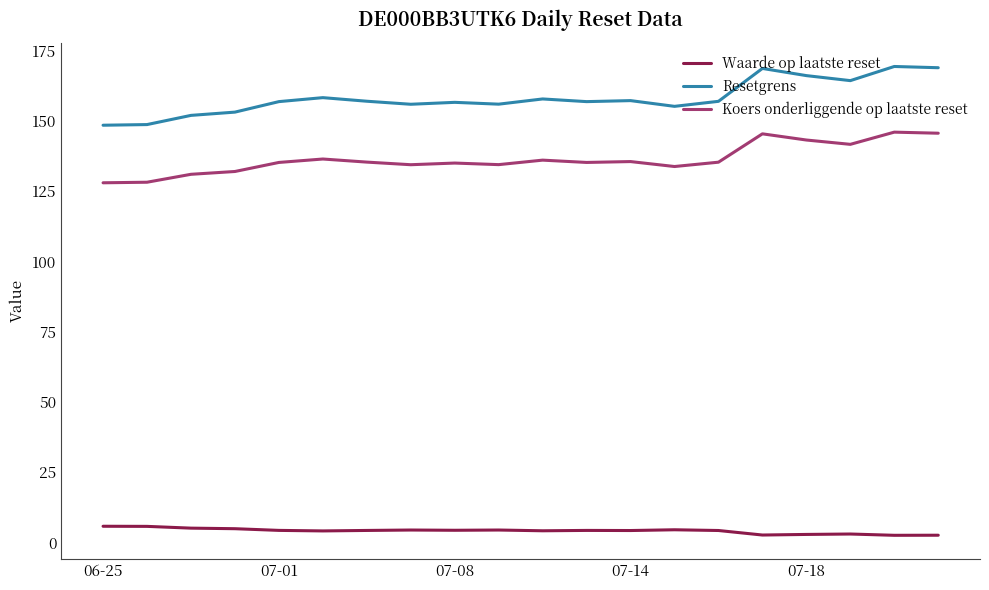

True or false: Koers onderliggende op laatste reset and Waarde op laatste reset cross at least once.

False